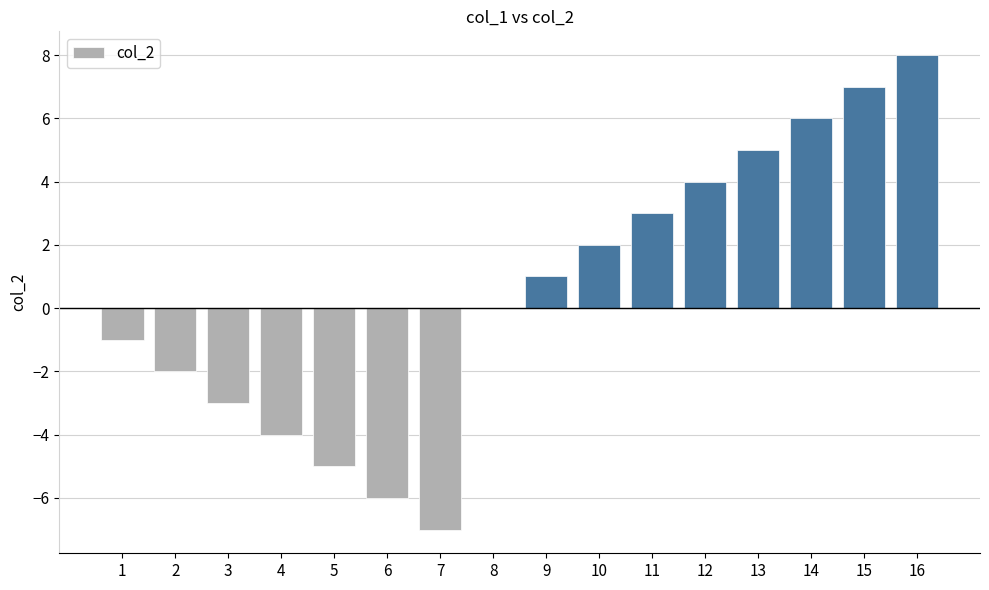

At which category does the chart reach its peak across all series?

16